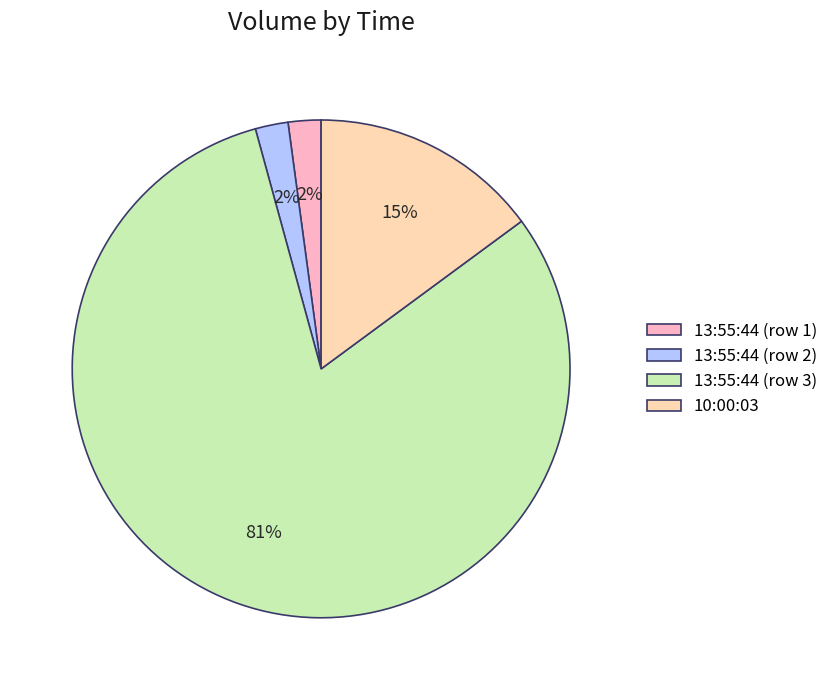

To the nearest percent, what is the average slice percentage?

25%